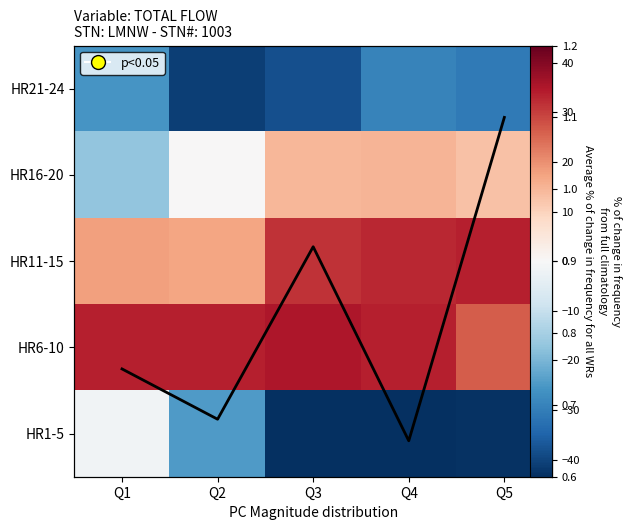

What is the minimum value for HR11-15?

17.0